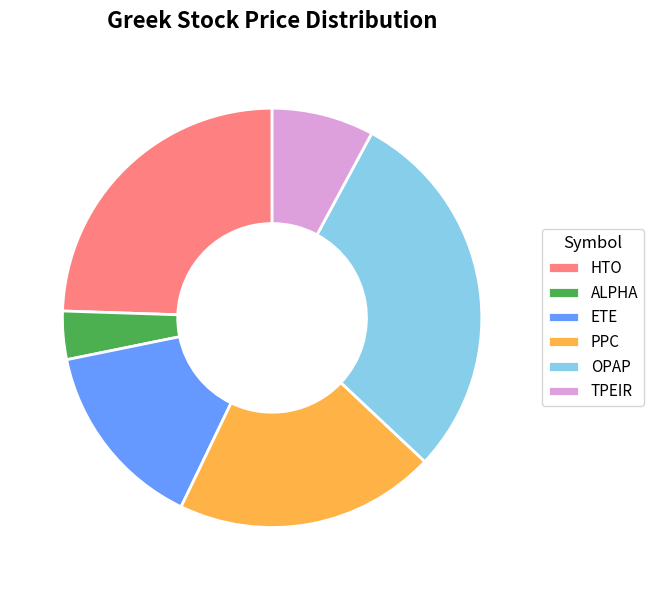

The HTO slice represents 24% of the pie. True or false?

True